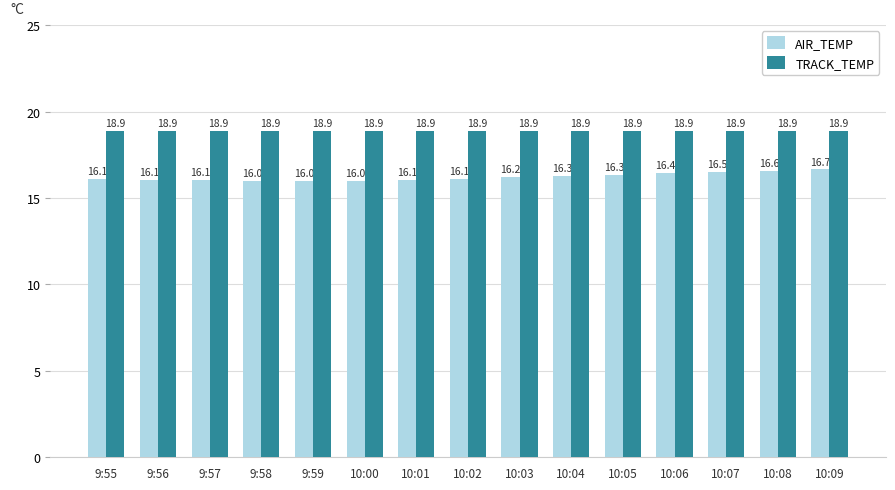

Between 10:05 and 10:07, which series saw the biggest shift?

AIR_TEMP